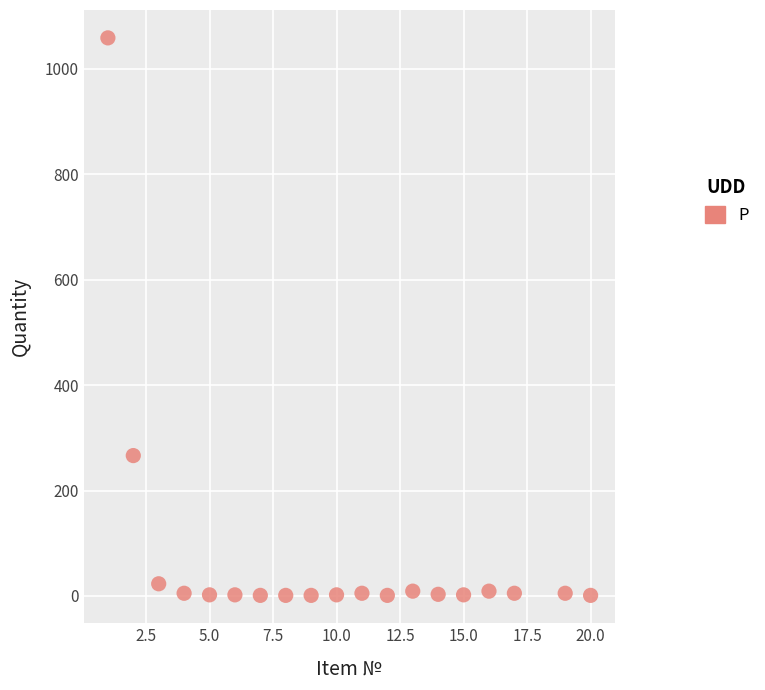

What Y value in the scatter plot is closest to 530?

266.3